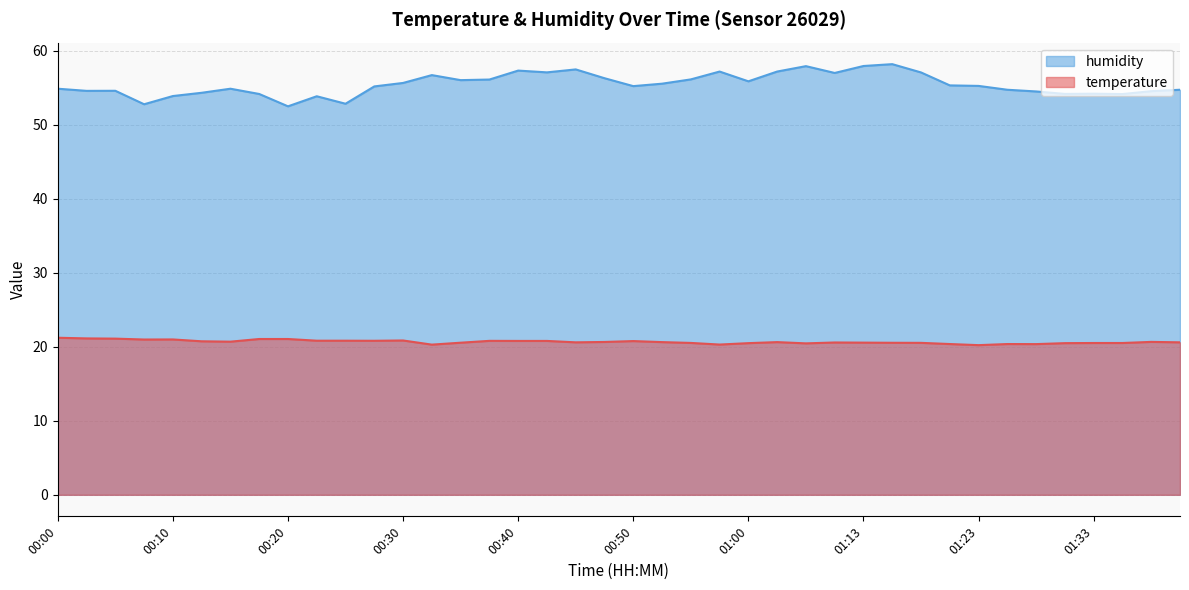

Which series has the largest total across all categories?

humidity